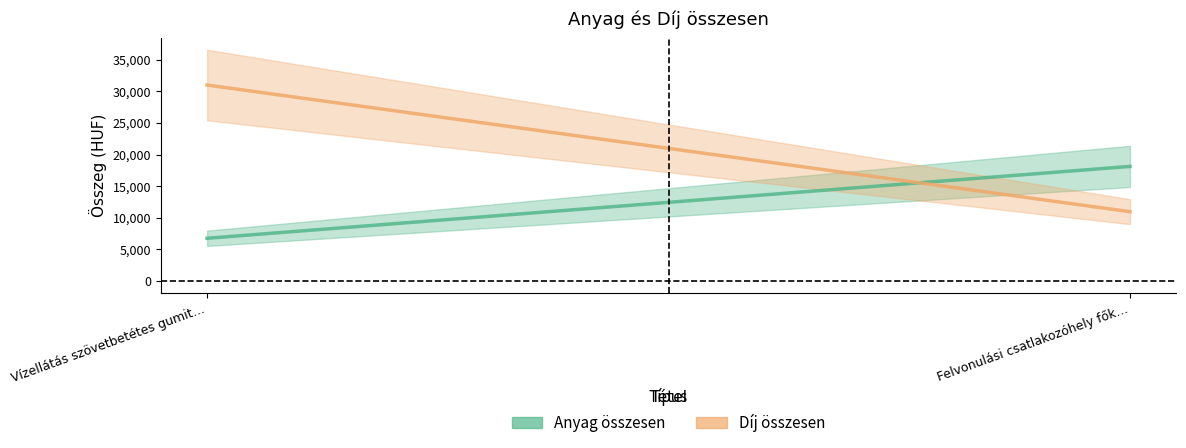

Which label corresponds to the largest value in the chart?

Vízellátás szövetbetétes gumitömlővel